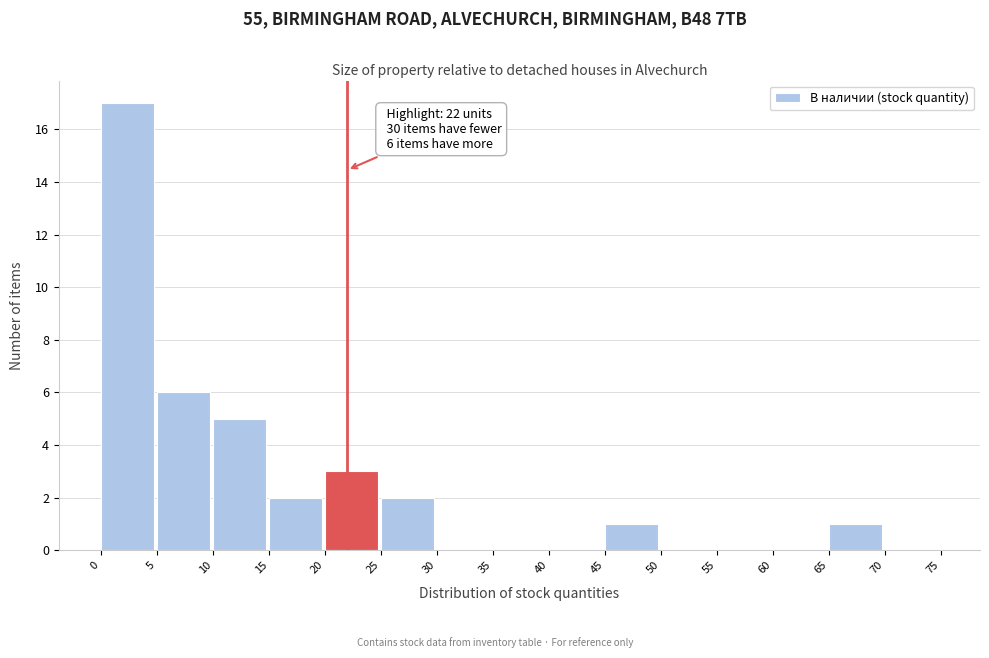

Over which range of the x-axis is the bar tallest?

0 to 5